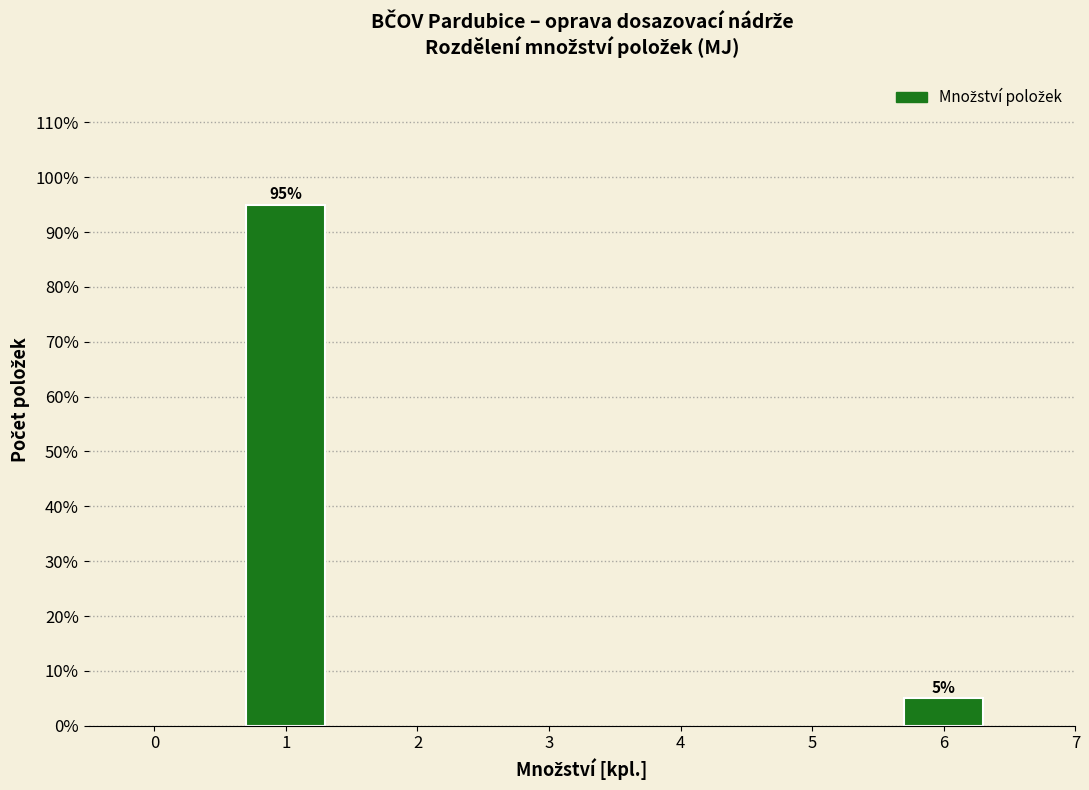

Reading left to right, extract all data points from this chart.

95	5